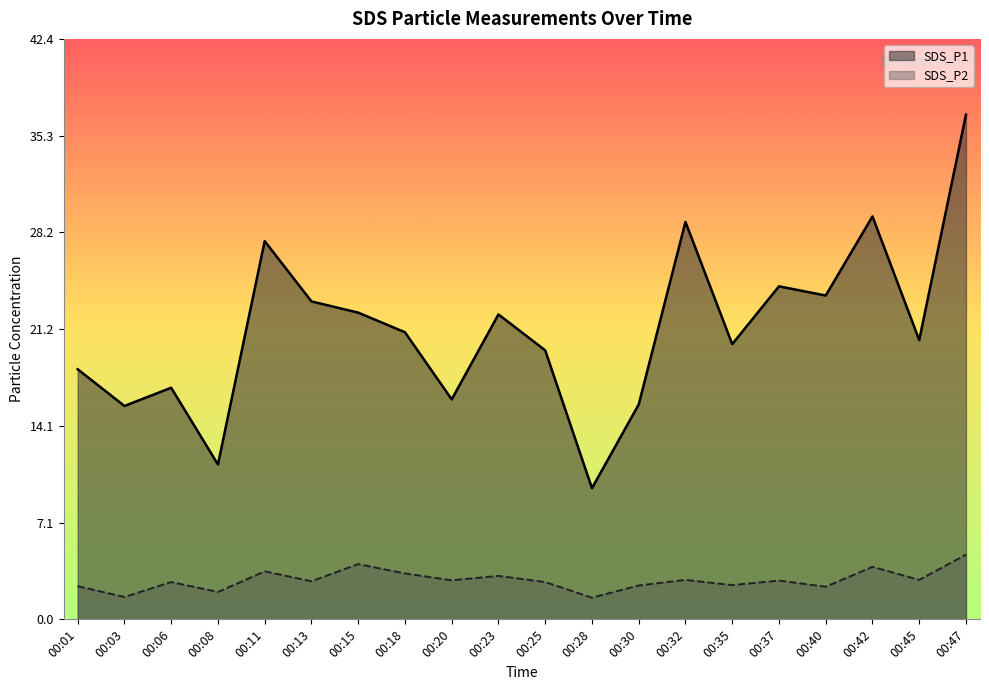

True or false: SDS_P1 and SDS_P2 cross at least once.

False